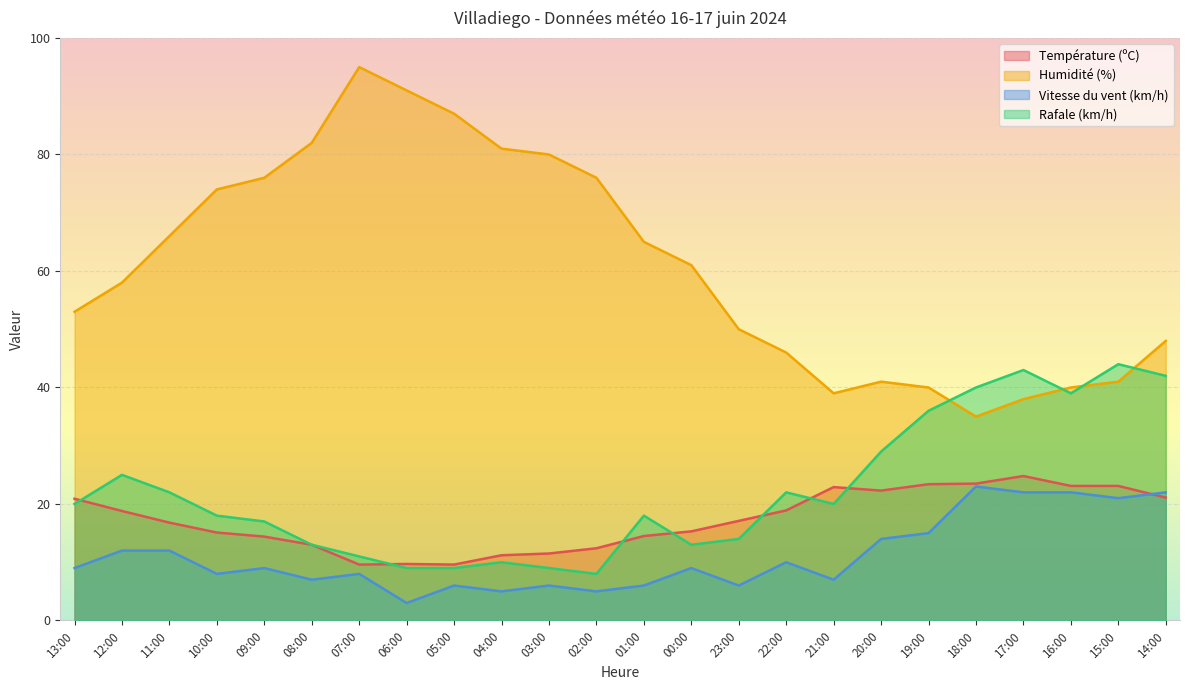

How many categories are shown in the chart?

24